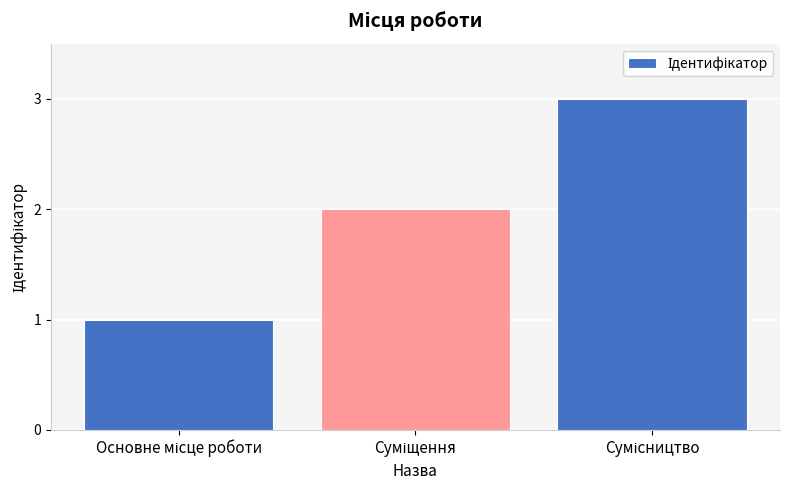

What is the maximum value shown in the chart?

3